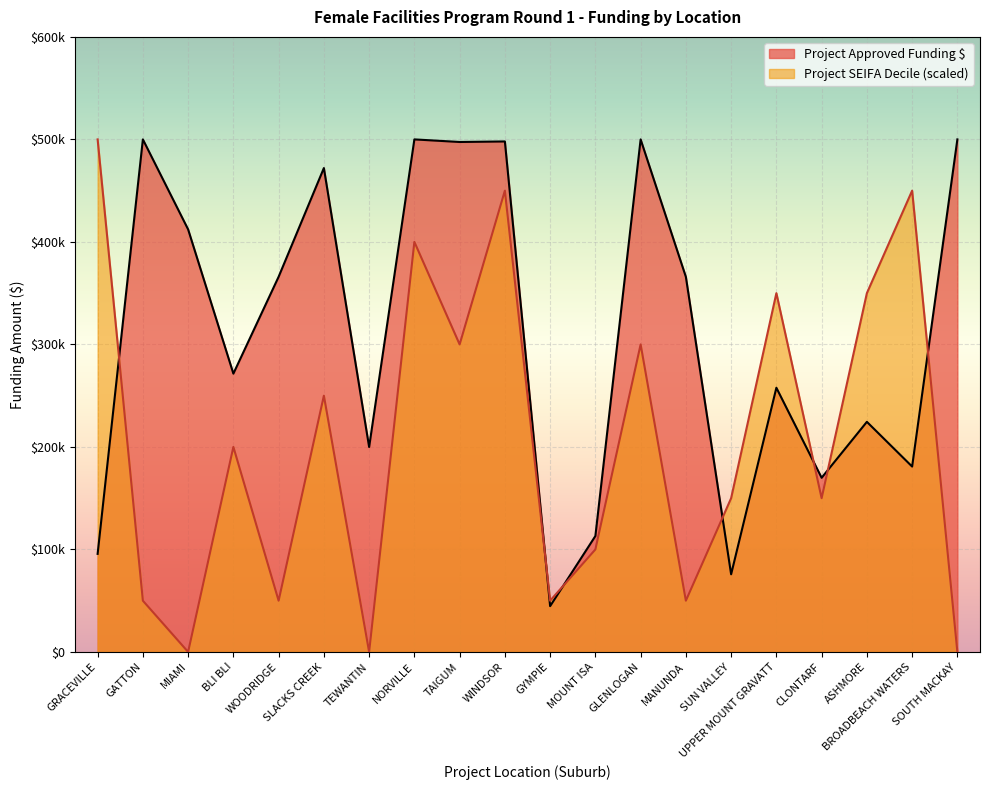

At which category does Project SEIFA Decile reach its first local valley?

MIAMI